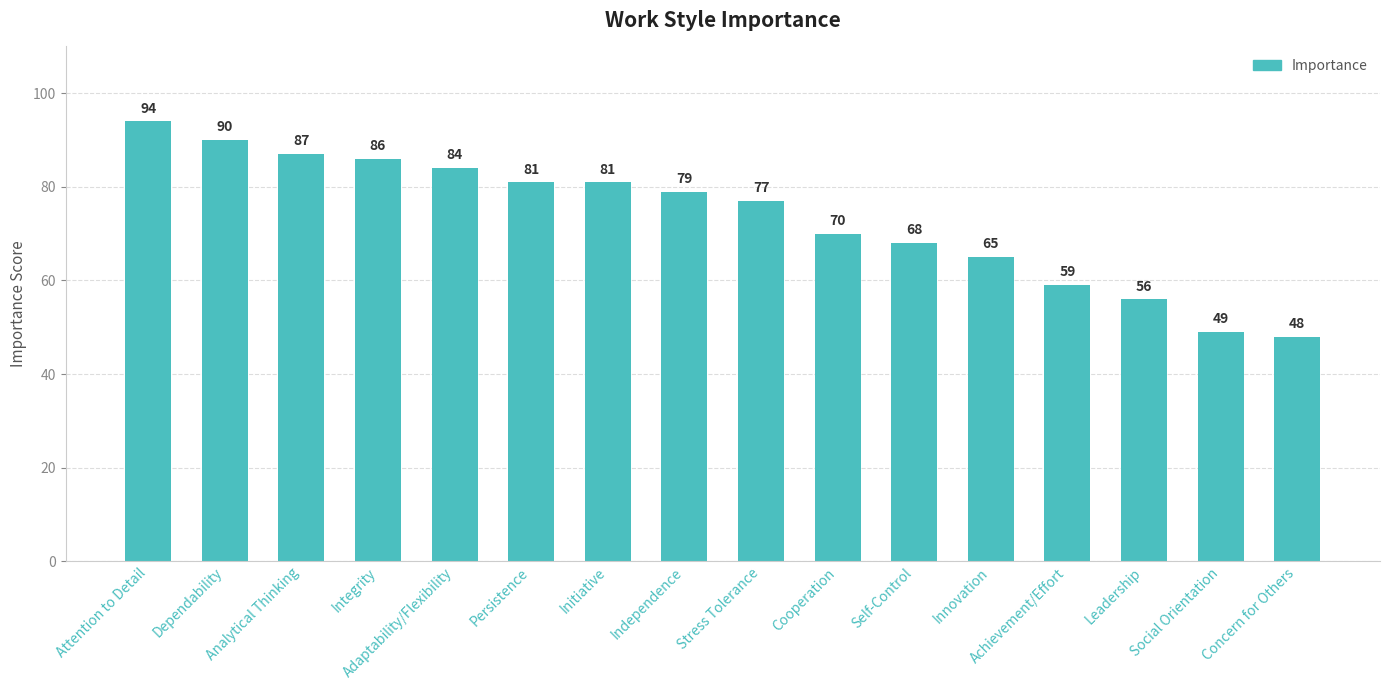

Reading left to right, extract all data points from this chart.

94	90	87	86	84	81	81	79	77	70	68	65	59	56	49	48